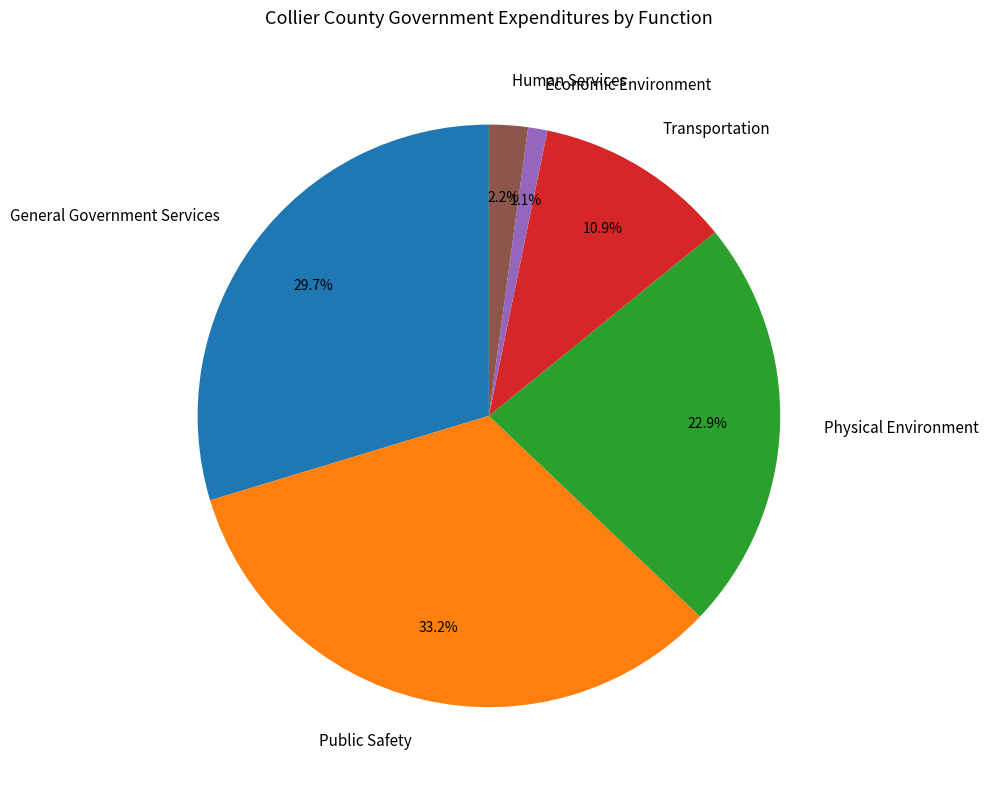

Does Physical Environment account for over 50% of the chart?

No